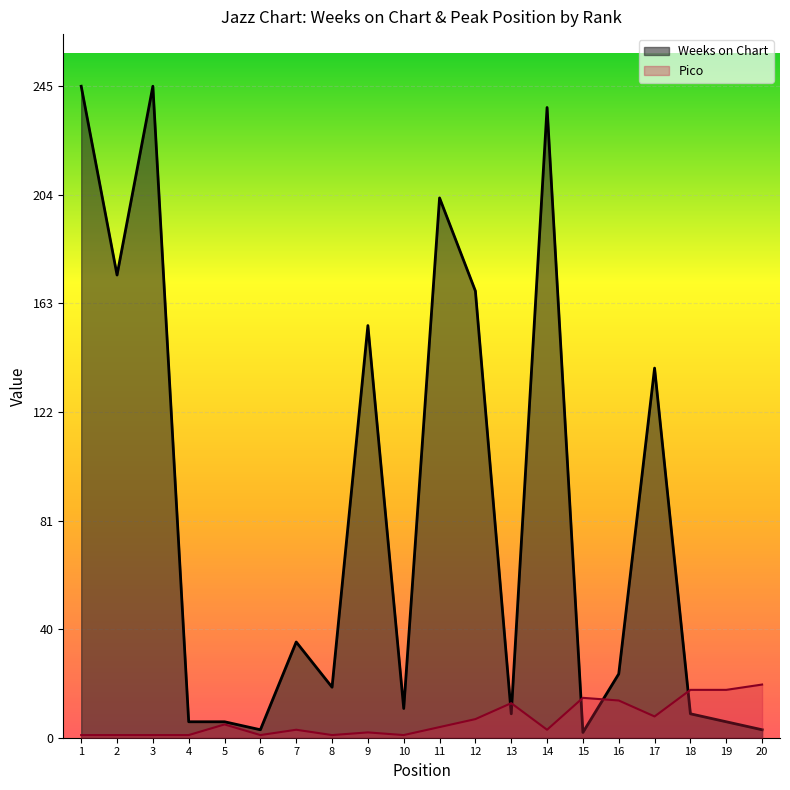

What is the difference between the maximum and minimum values in the Weeks on Chart series?

243